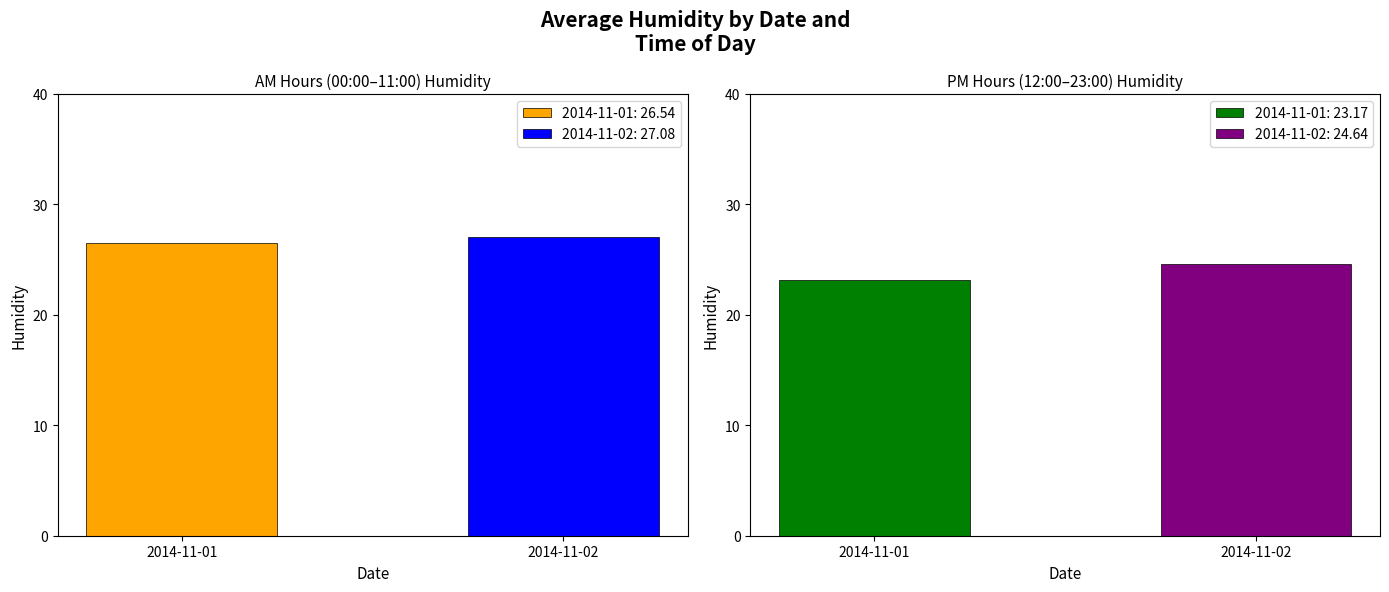

The 18:00 series shows 30.2 at 2014-11-02. True or false?

False